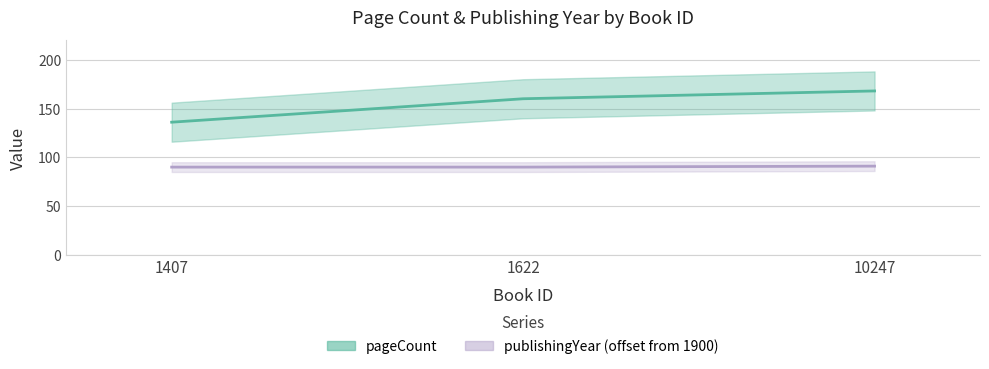

Is it true that publishingYear equals 90 at 1407?

True